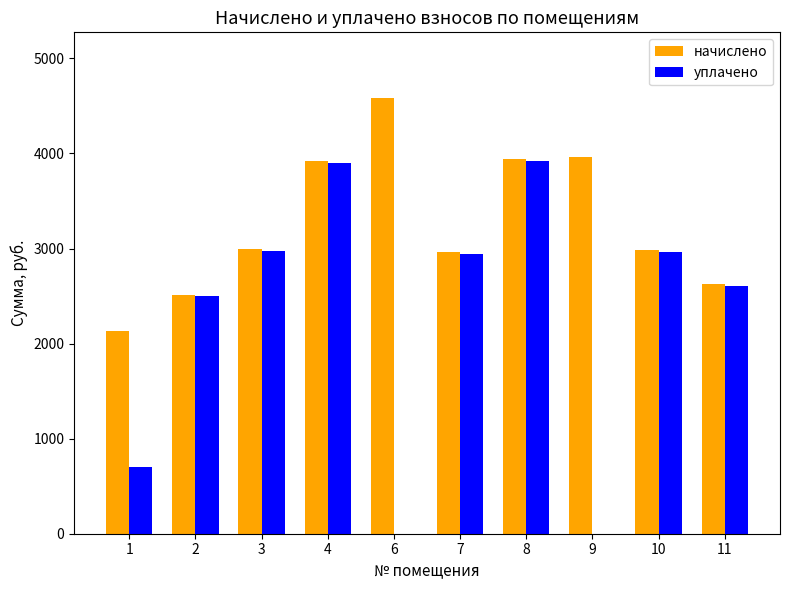

Between 2 and 10, which series saw the biggest shift?

начислено